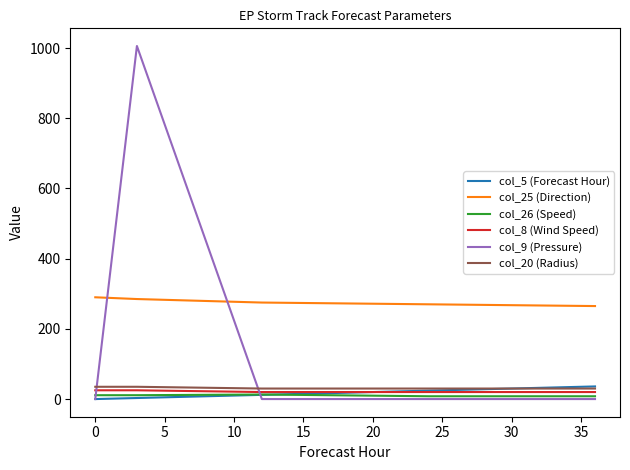

Which series has the largest total across all categories?

col_25 (Direction)